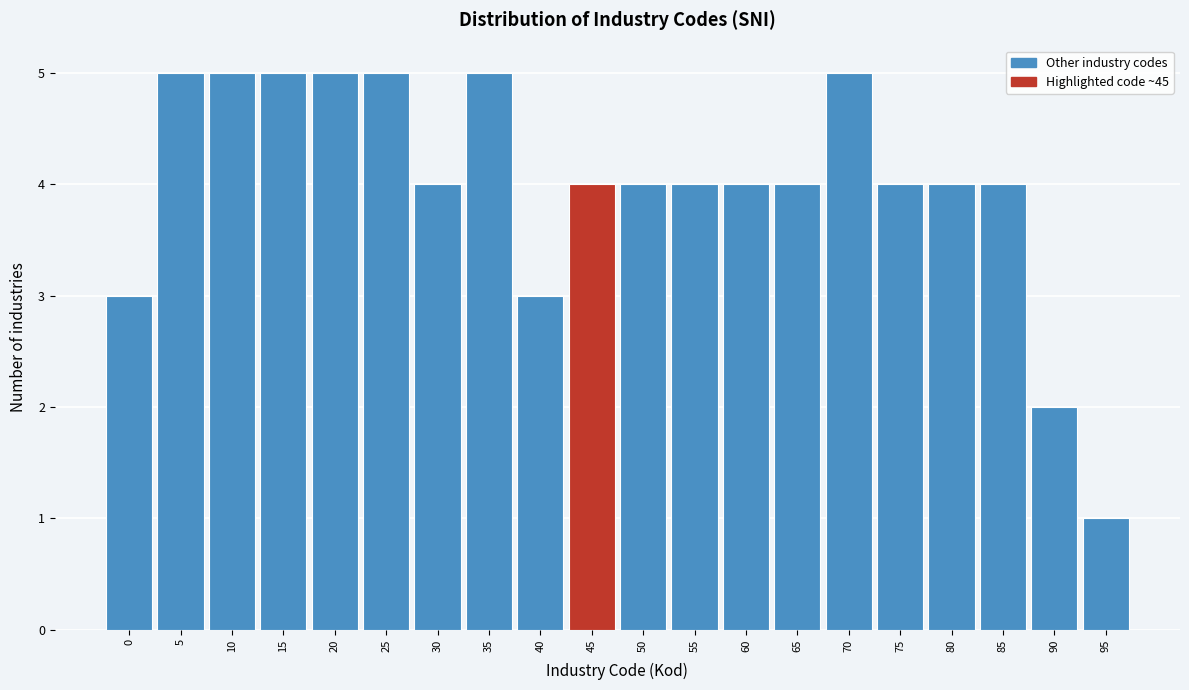

Reading left to right, extract all data points from this chart.

3	5	5	5	5	5	4	5	3	4	4	4	4	4	5	4	4	4	2	1